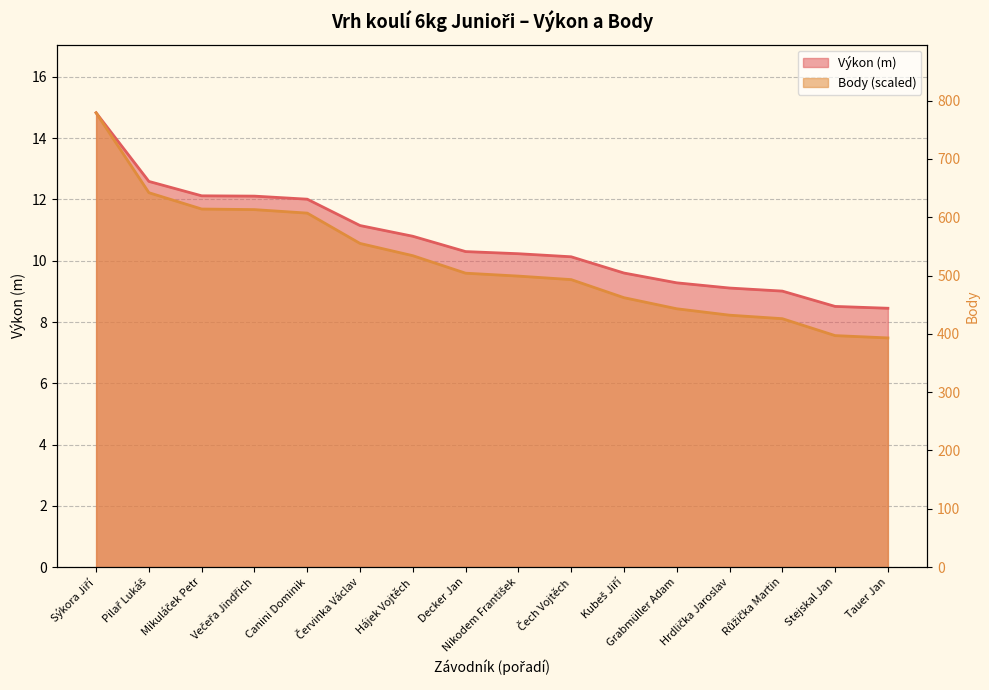

The value of Výkon at Canini Dominik is 3.1. True or false?

False